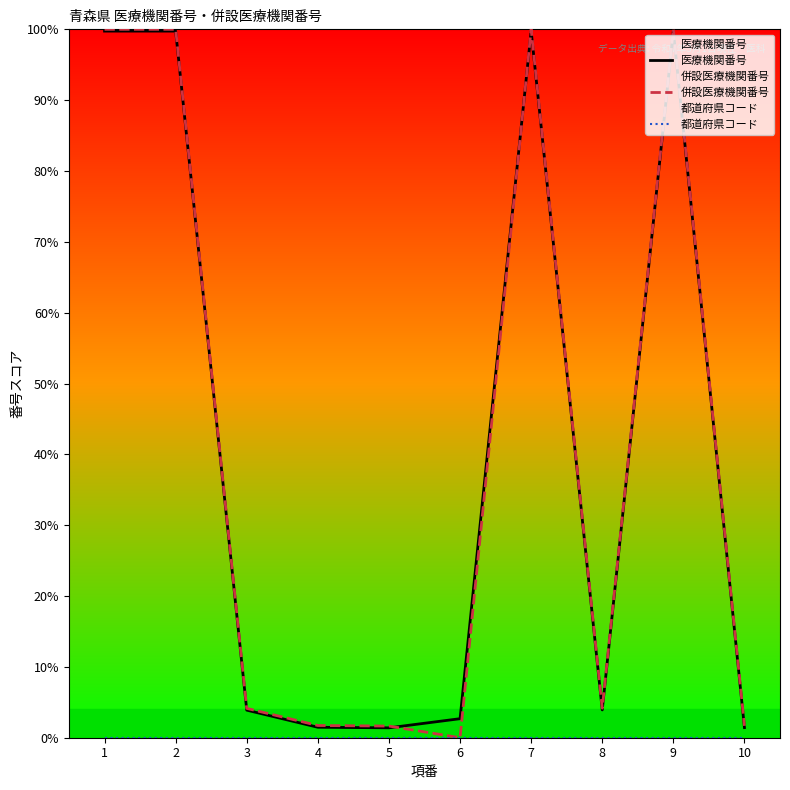

What is the approximate value of 併設医療機関番号 at 2?

100.0